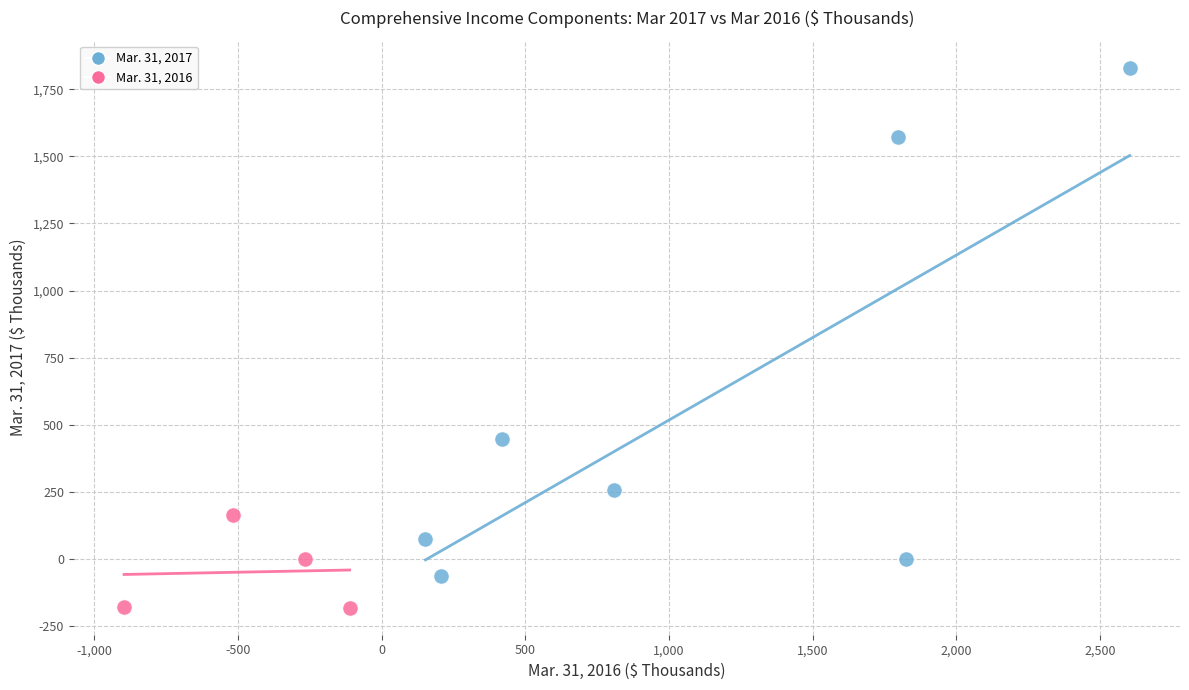

Which series contains the highest Y value?

Mar. 31, 2017